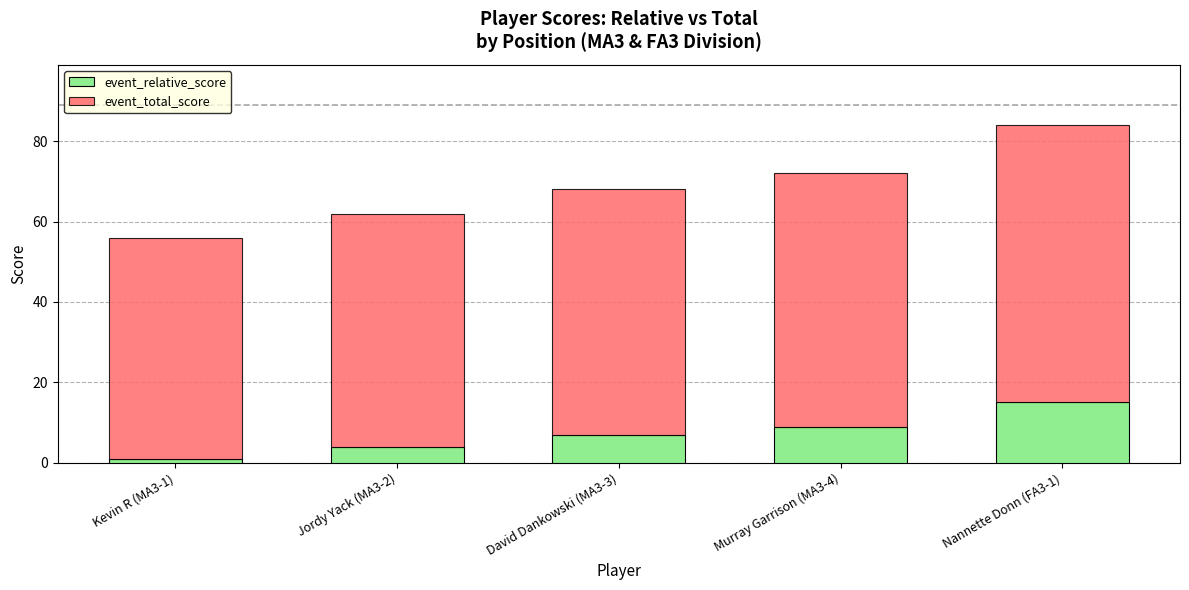

Rank the categories by event_relative_score value from highest to lowest.

Nannette Donn (FA3-1), Murray Garrison (MA3-4), David Dankowski (MA3-3), Jordy Yack (MA3-2), Kevin R (MA3-1)